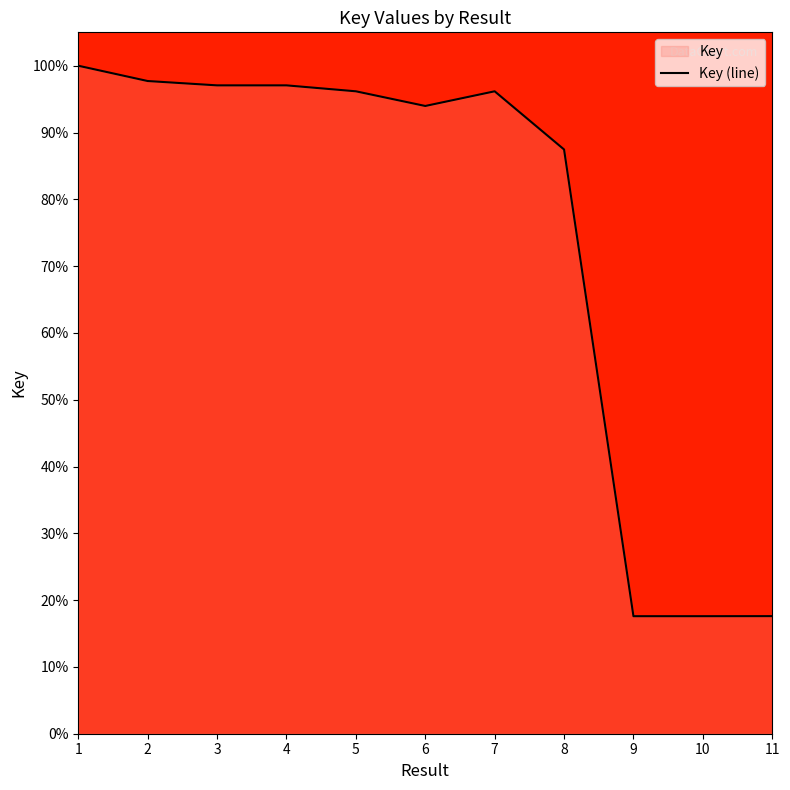

At which category does the data reach its first local peak?

4